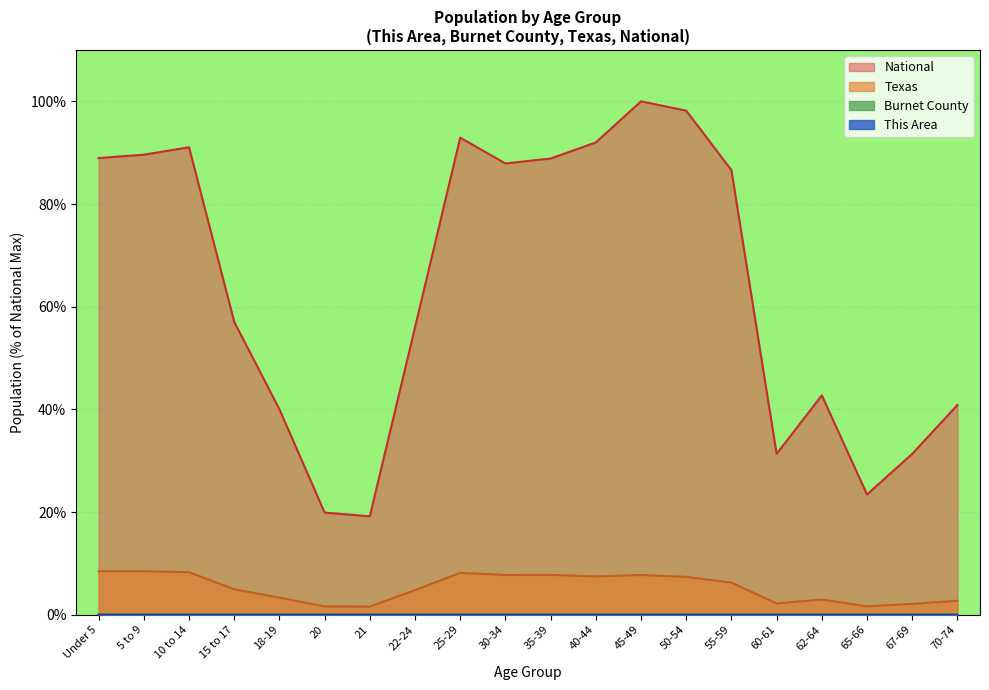

True or false: National and Burnet County intersect in this chart.

False